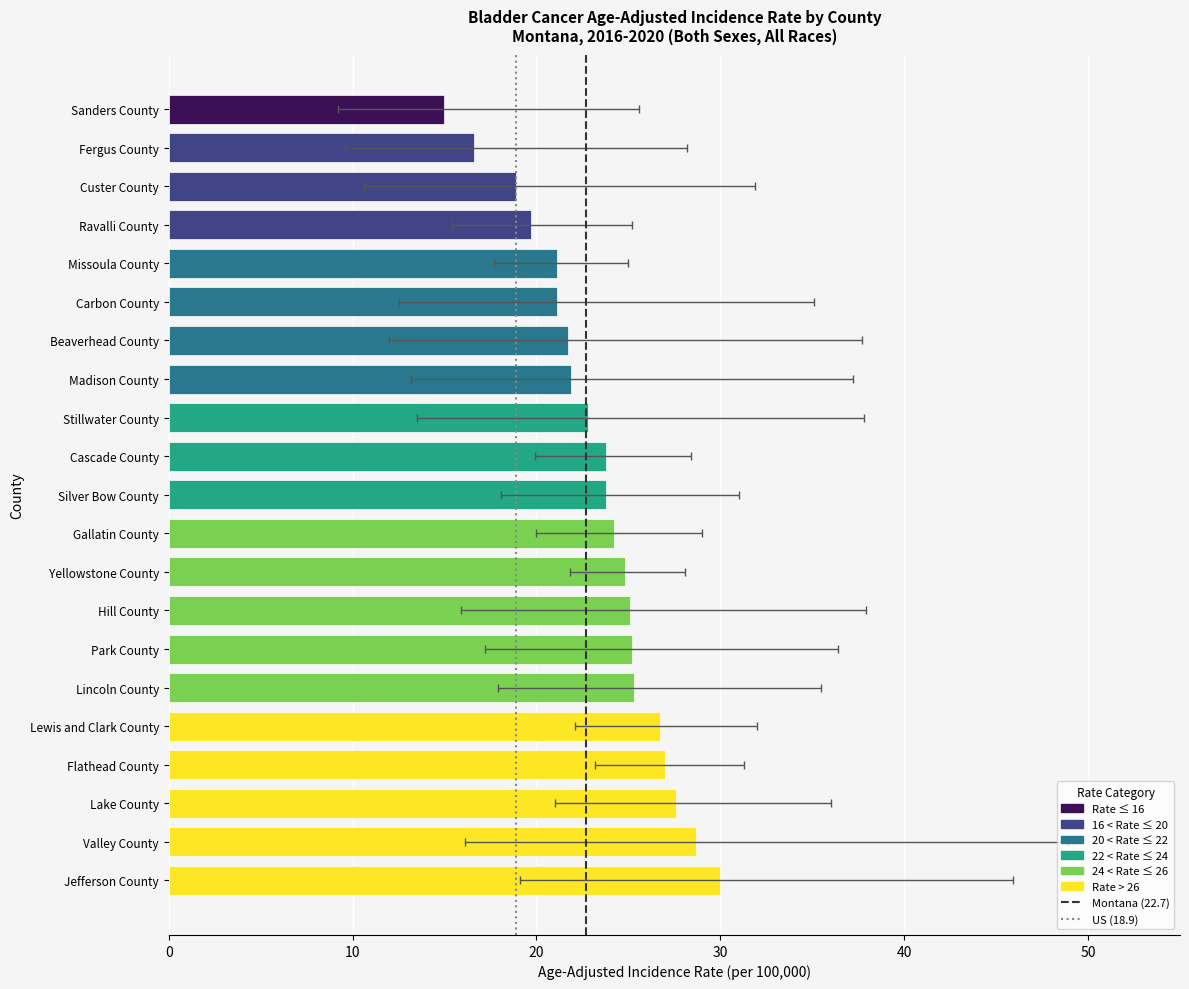

What position from the left is Lake County?

3